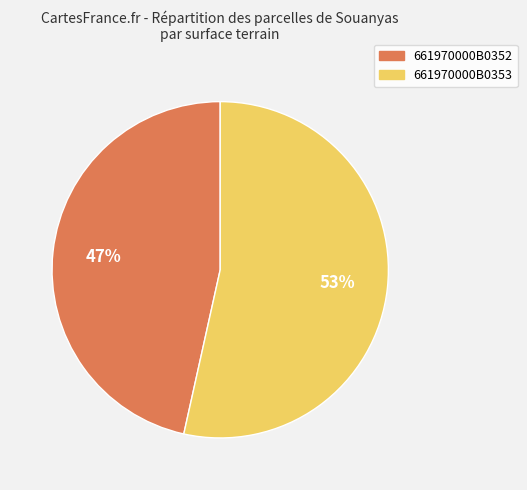

To the nearest percent, what portion does 661970000B0353 represent?

53%